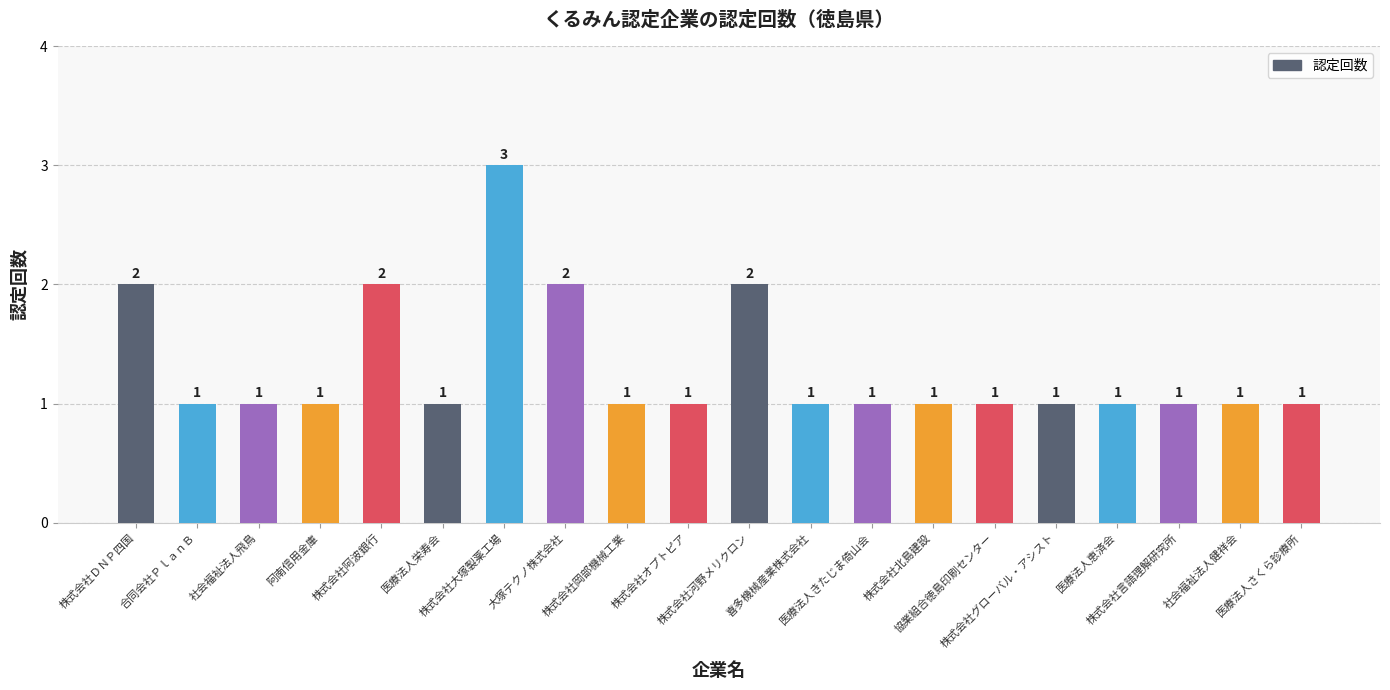

What is the average value?

1